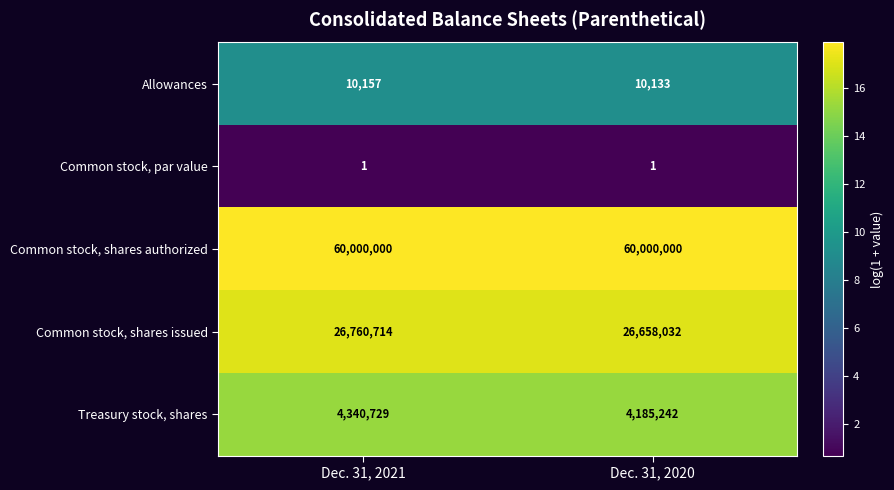

What is the maximum value for Common stock, shares issued?

26760714